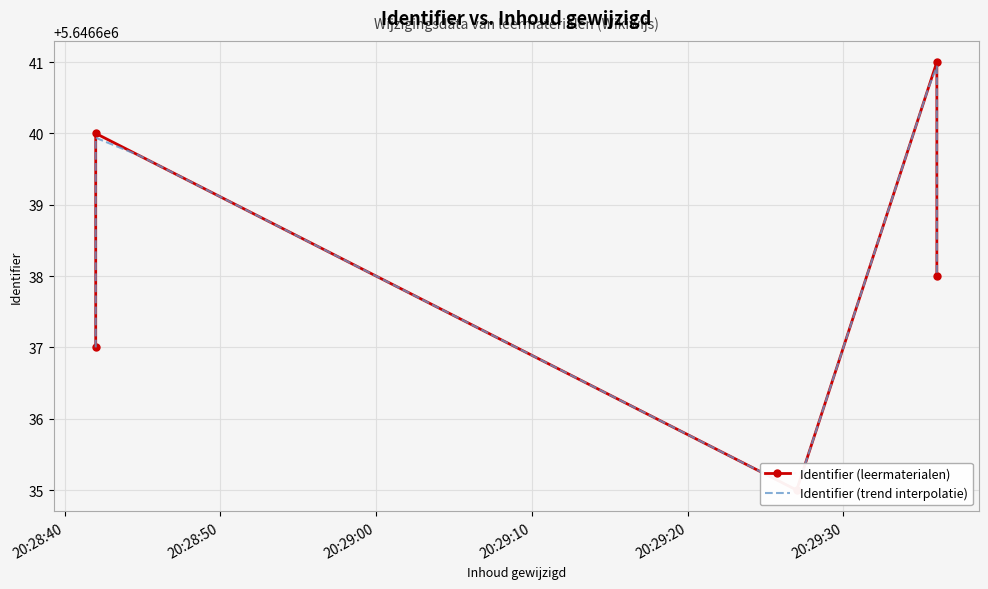

What is the minimum value shown in the chart?

5646635